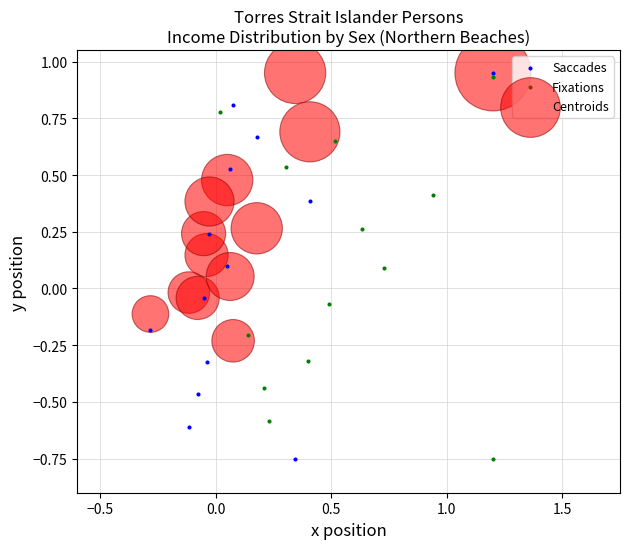

Which series has the largest Y range (max minus min)?

Saccades